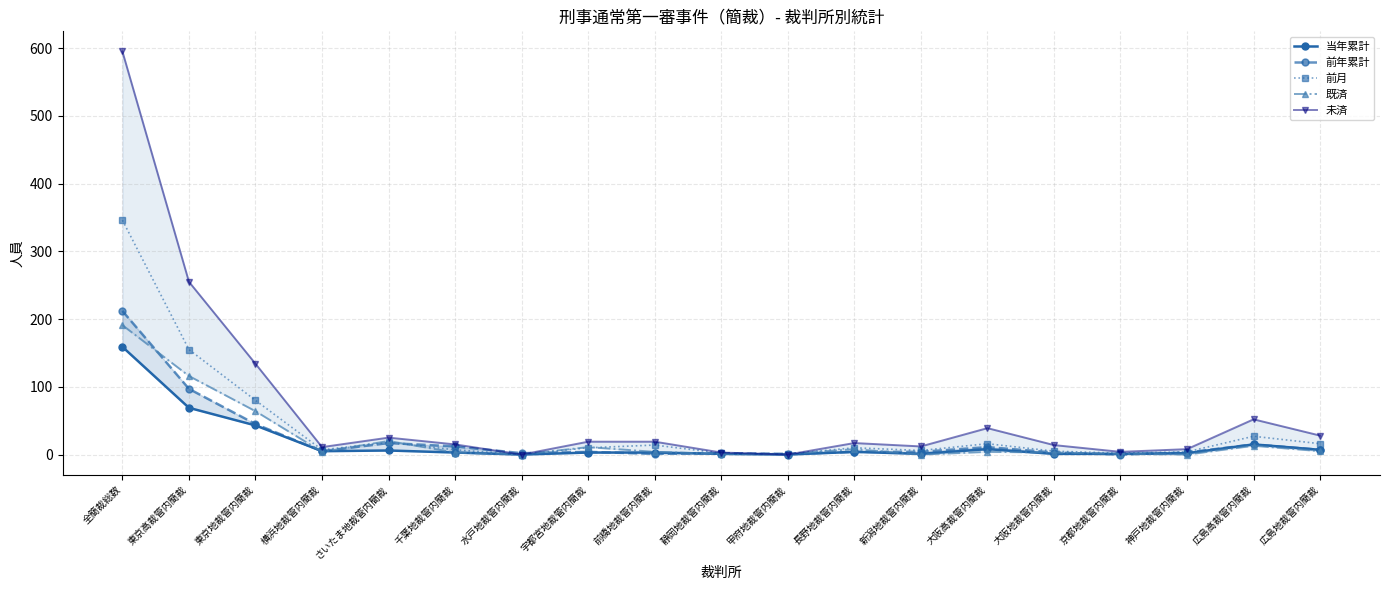

Where is 当年累計 nearest to the value 79?

東京高裁管内簡裁